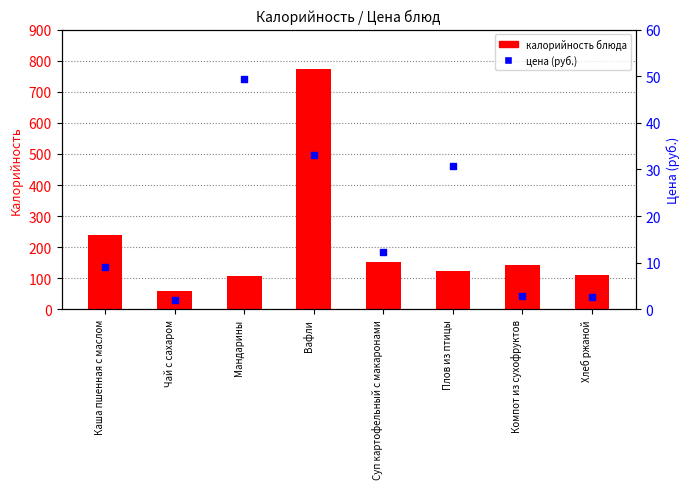

At which category is the sum across all series the highest?

Вафли